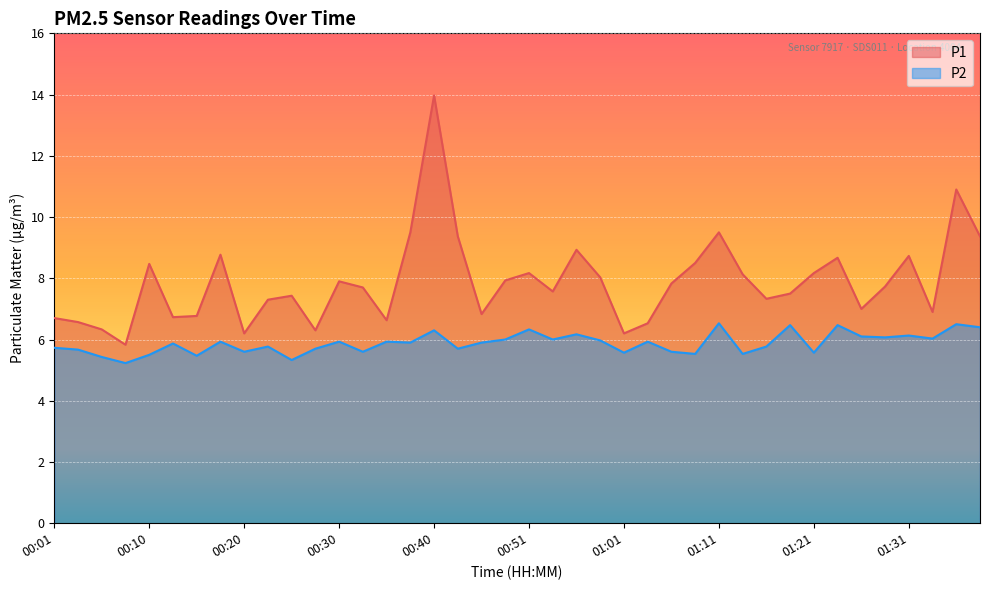

What are all the series names shown in the legend?

P1, P2